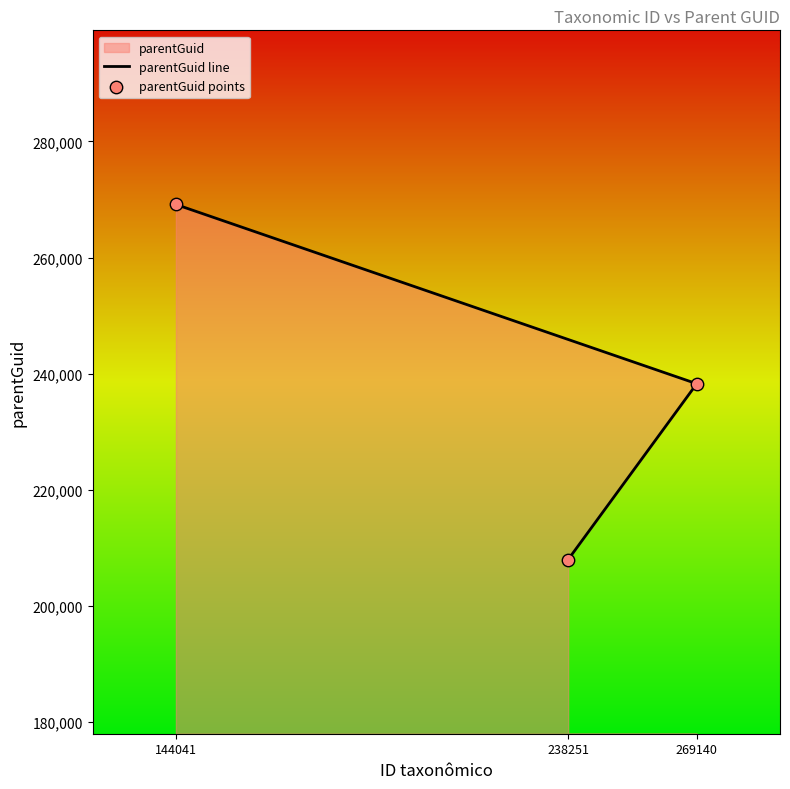

At how many categories does at least one series exceed 240442?

1